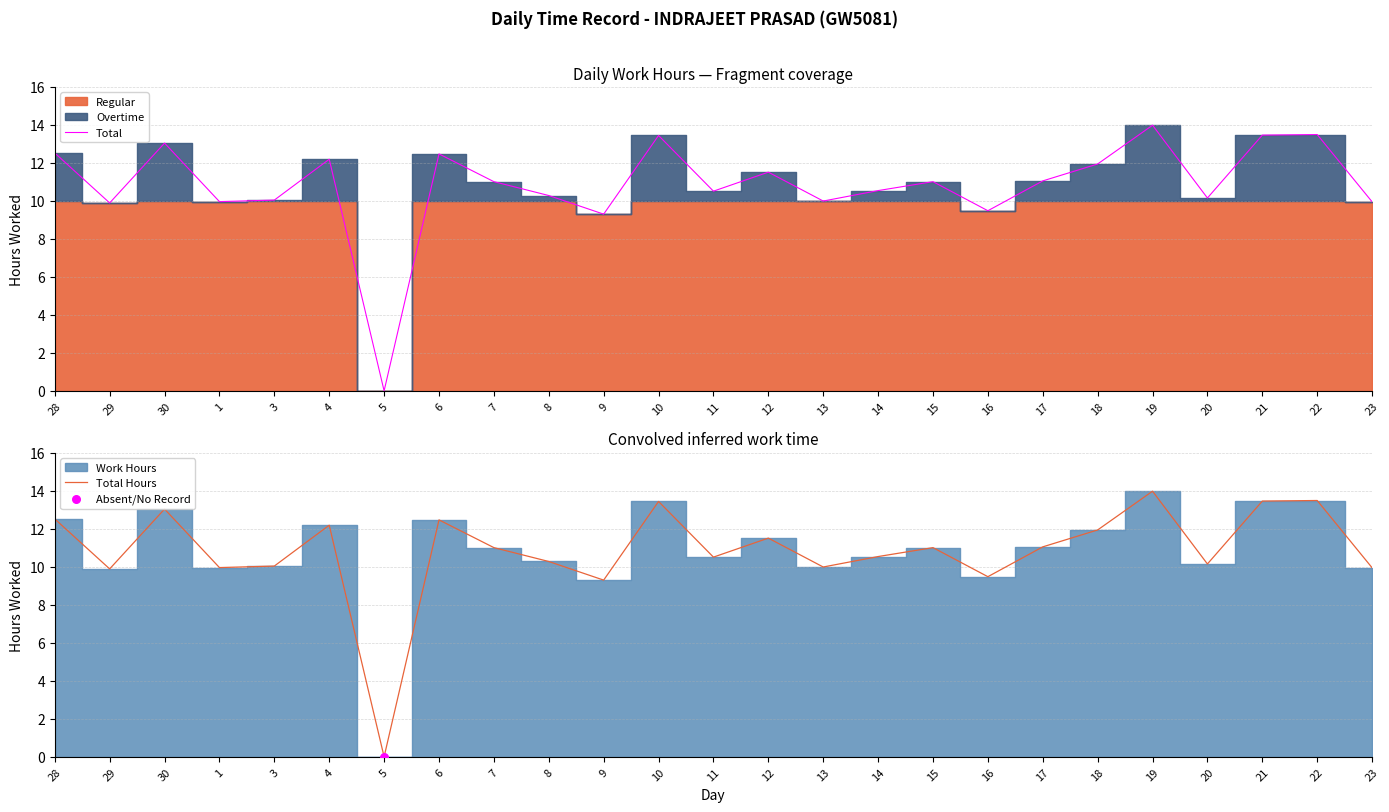

True or false: Total has a value of 13.0 at 30.

True